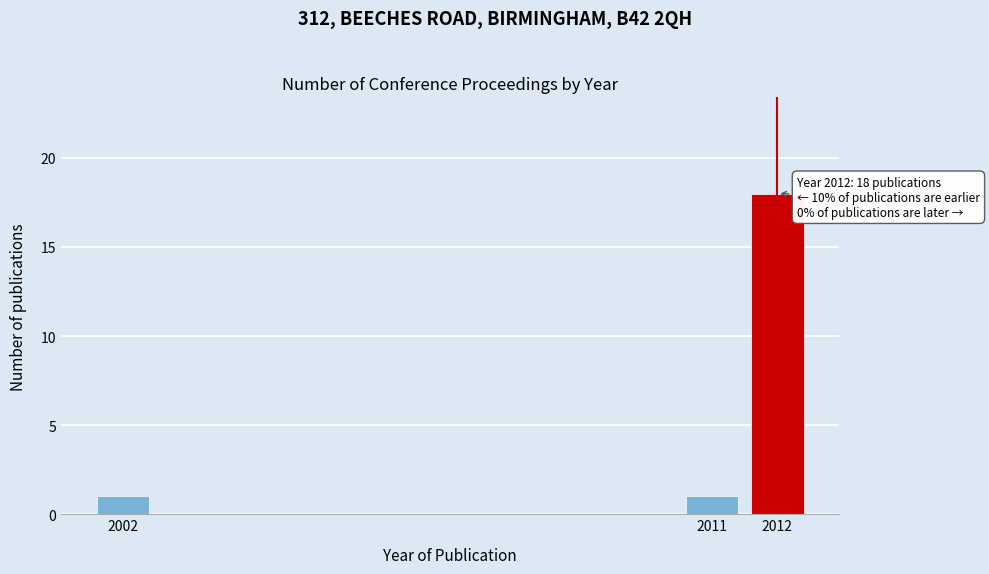

Reading left to right, what are all the values shown in this chart?

2002=1	2011=1	2012=18